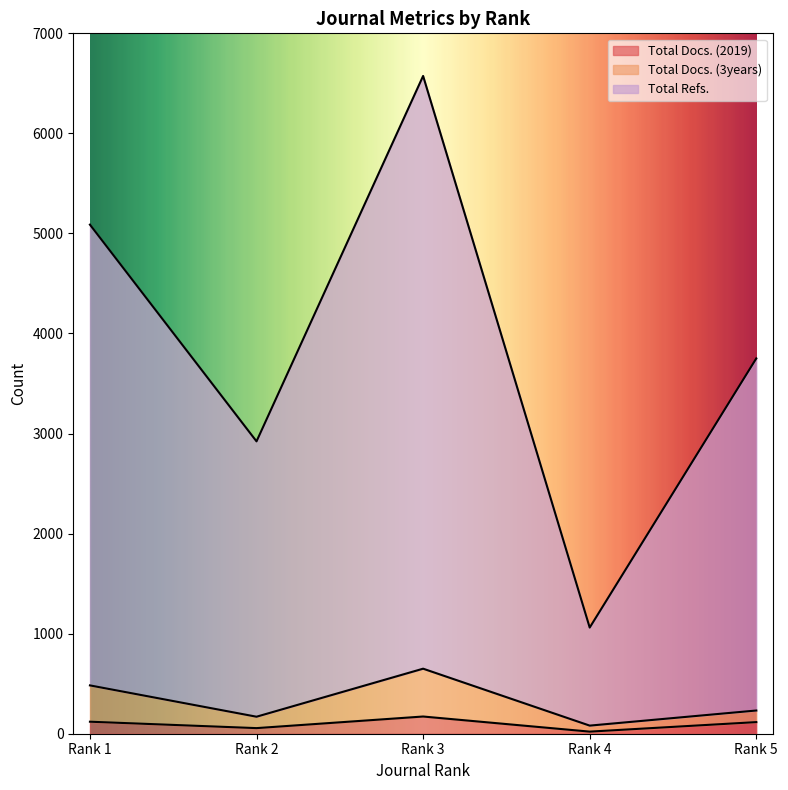

Rank the series by their maximum value, from lowest to highest.

Total Docs. (2019), Total Docs. (3years), Total Refs.